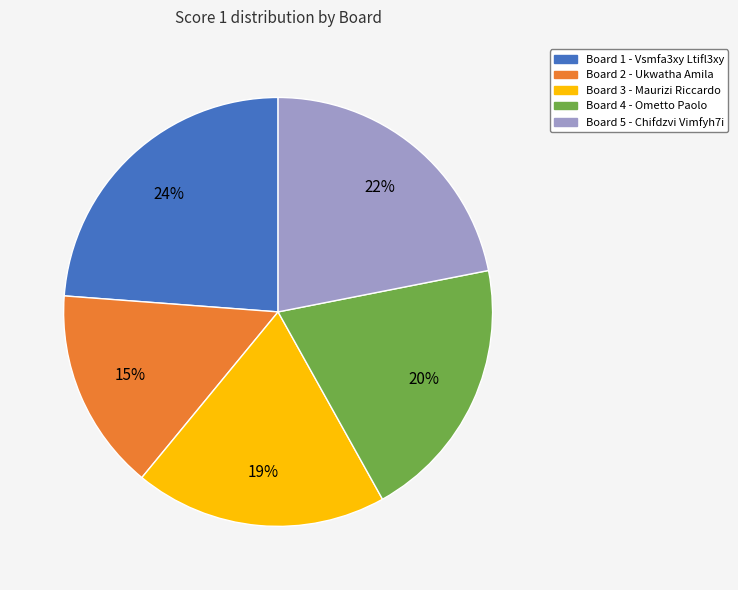

Which category has the smallest portion of the pie?

Board 2